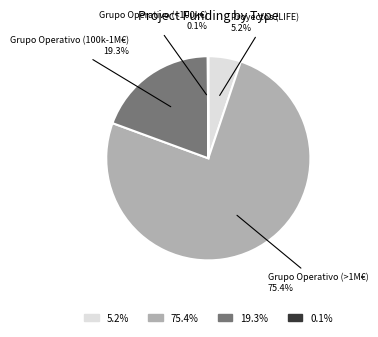

Which category accounts for the majority?

75.4%